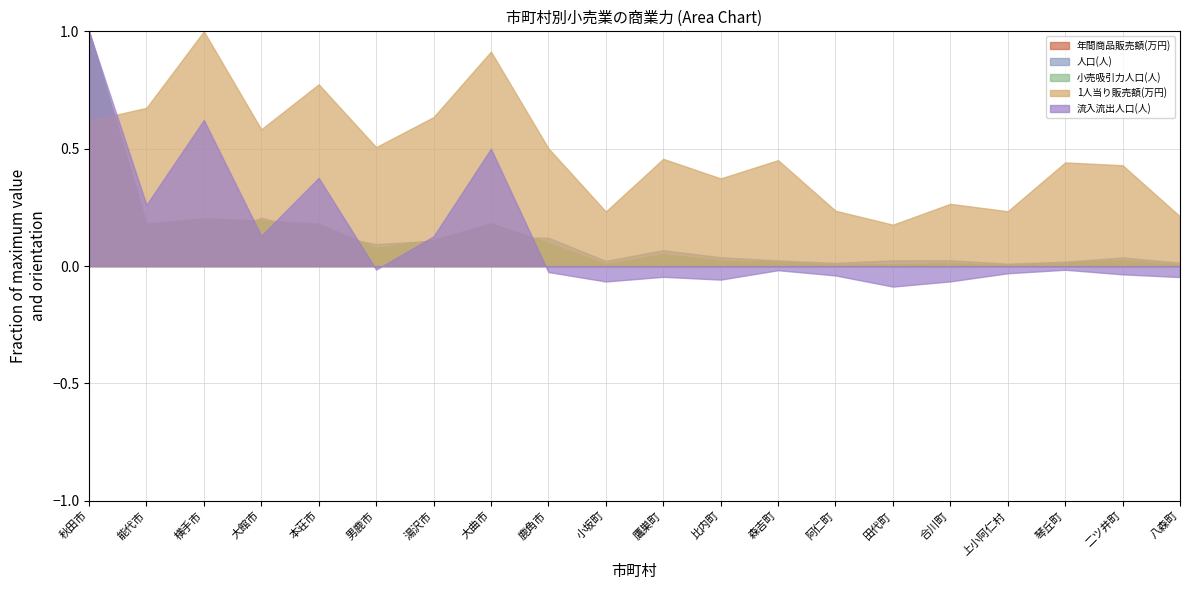

Which series has the largest total across all categories?

1人当り販売額(万円)